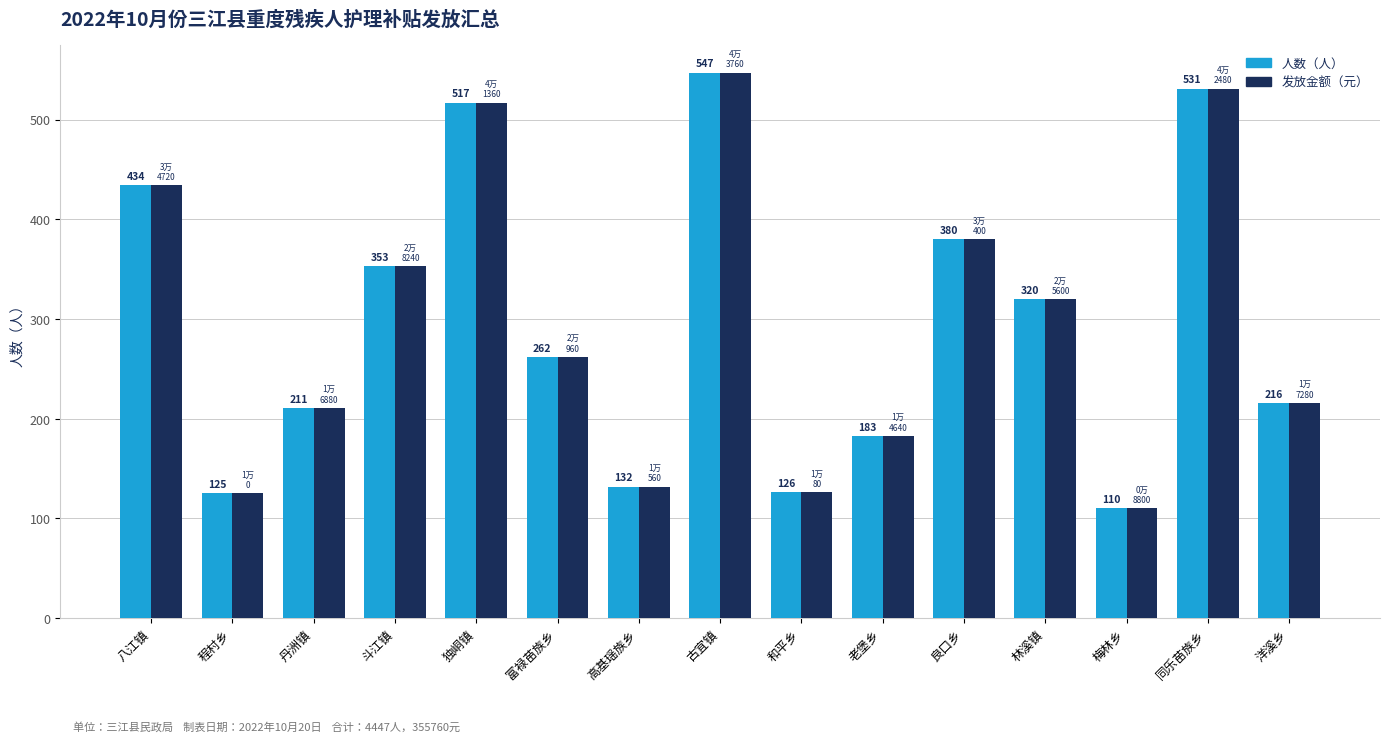

What is the total value across all series at 斗江镇?

706